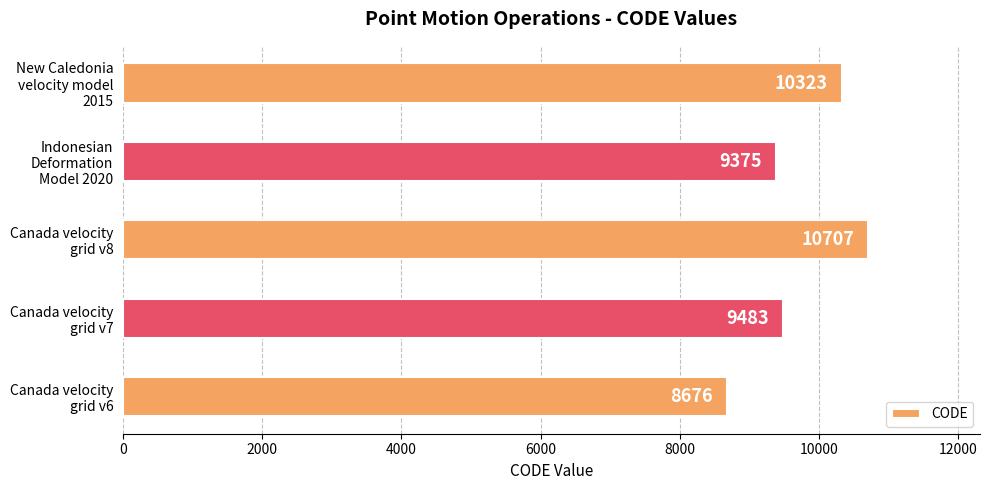

What is the sum of all values?

48564